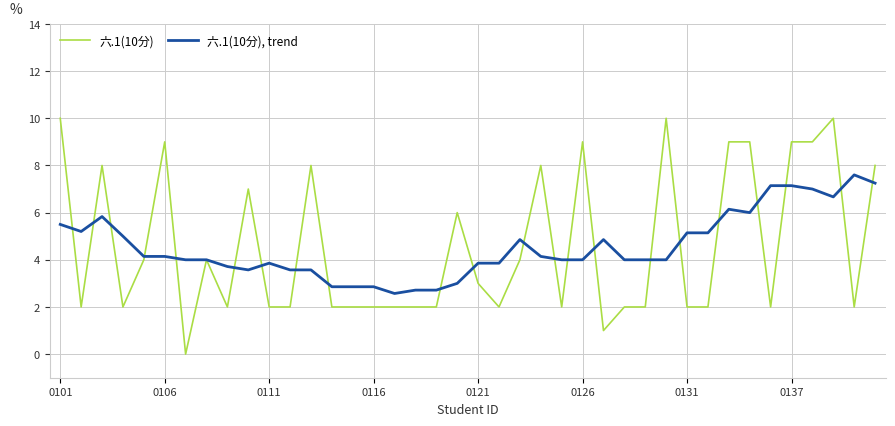

Which series has the largest range (max minus min)?

六.1(10分)